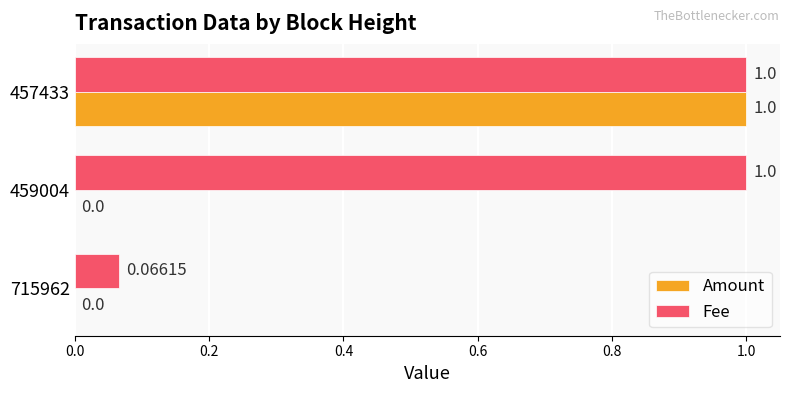

What is the sum of the Fee values at 459004 and 457433?

2.0